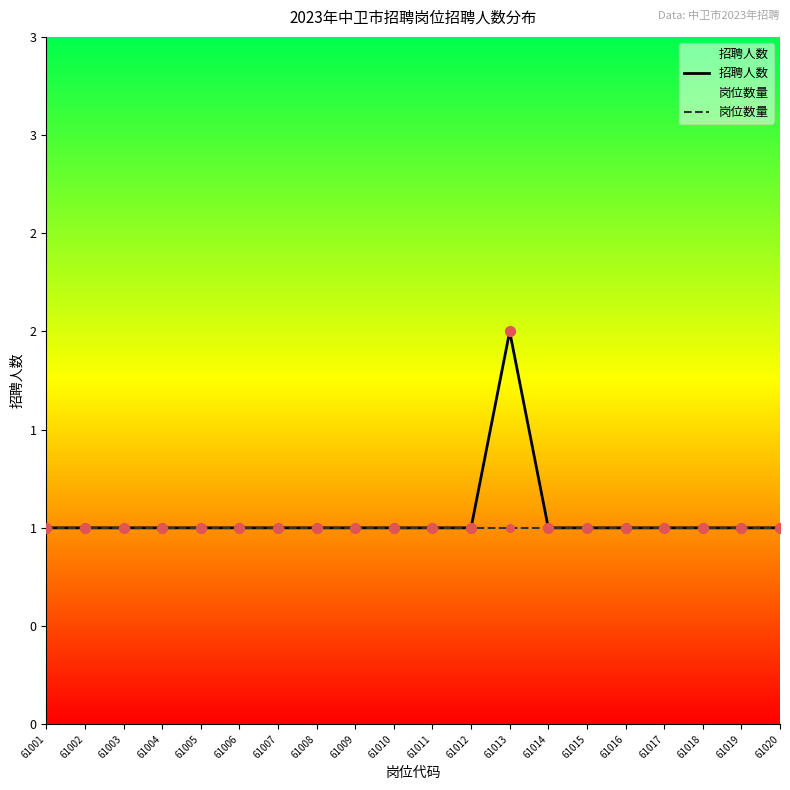

At which category is the sum across all series the highest?

61013